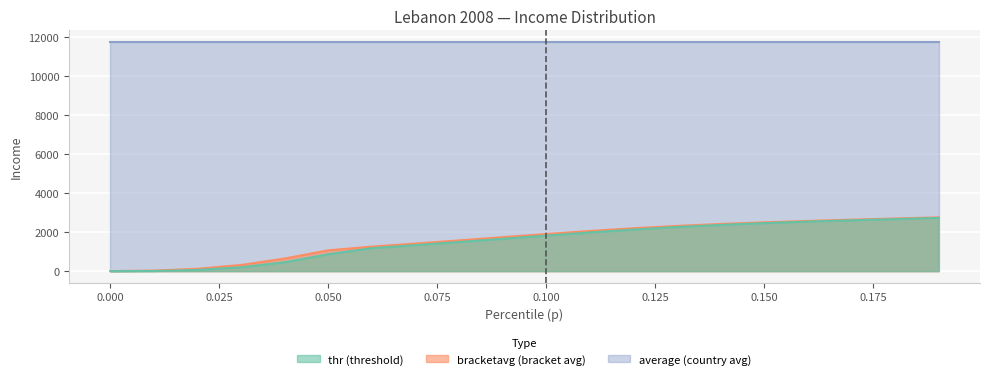

How many categories are shown in the chart?

20